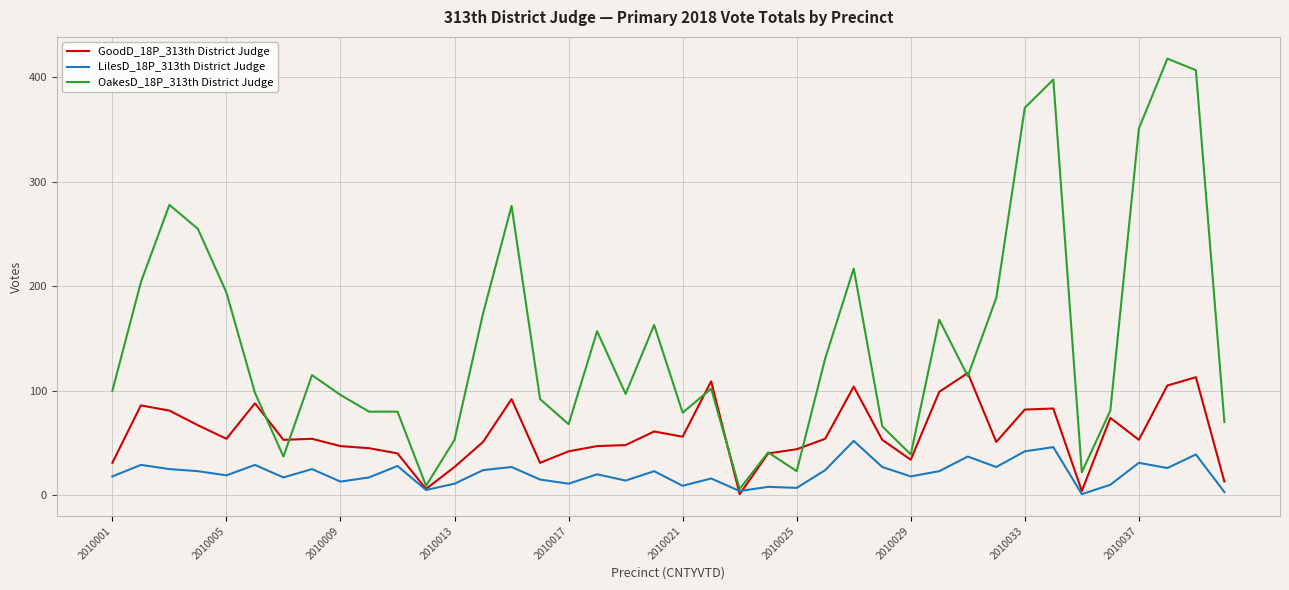

Which series has the largest total across all categories?

OakesD_18P_313th District Judge